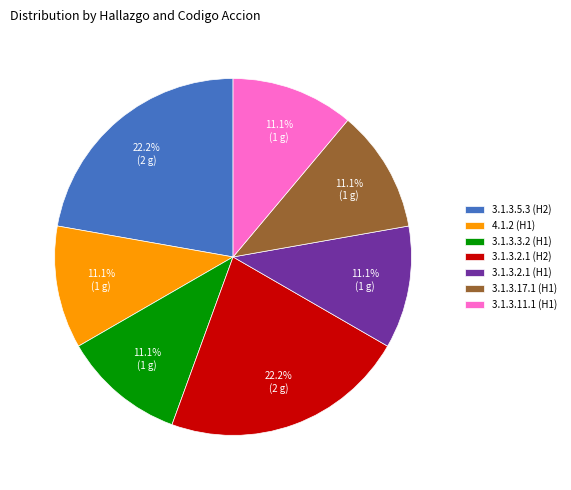

Count the number of slices in the pie.

7